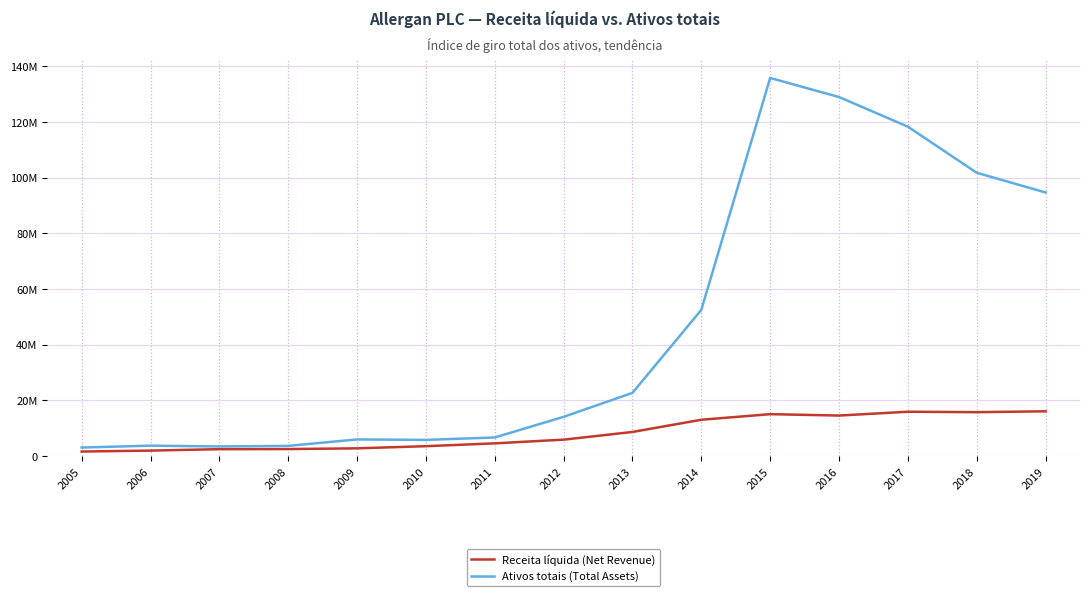

What are all the series names shown in the legend?

Receita líquida (Net Revenue), Ativos totais (Total Assets)